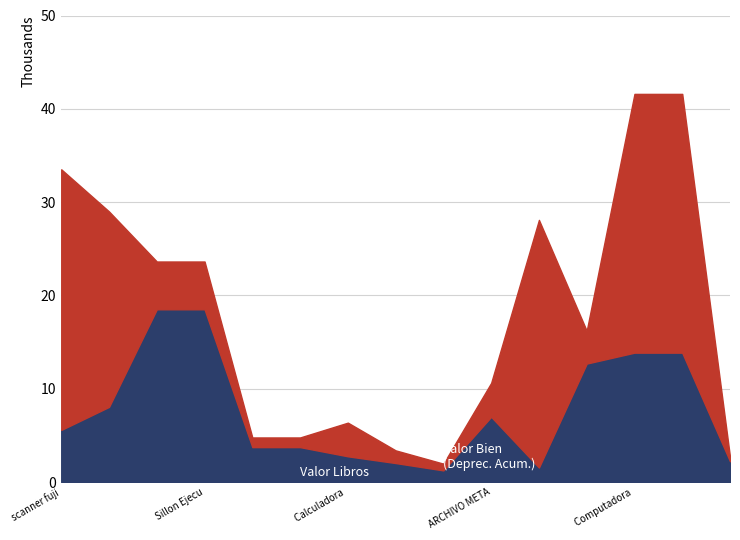

What is the label of the 9th point from the left?

UPS (1013)